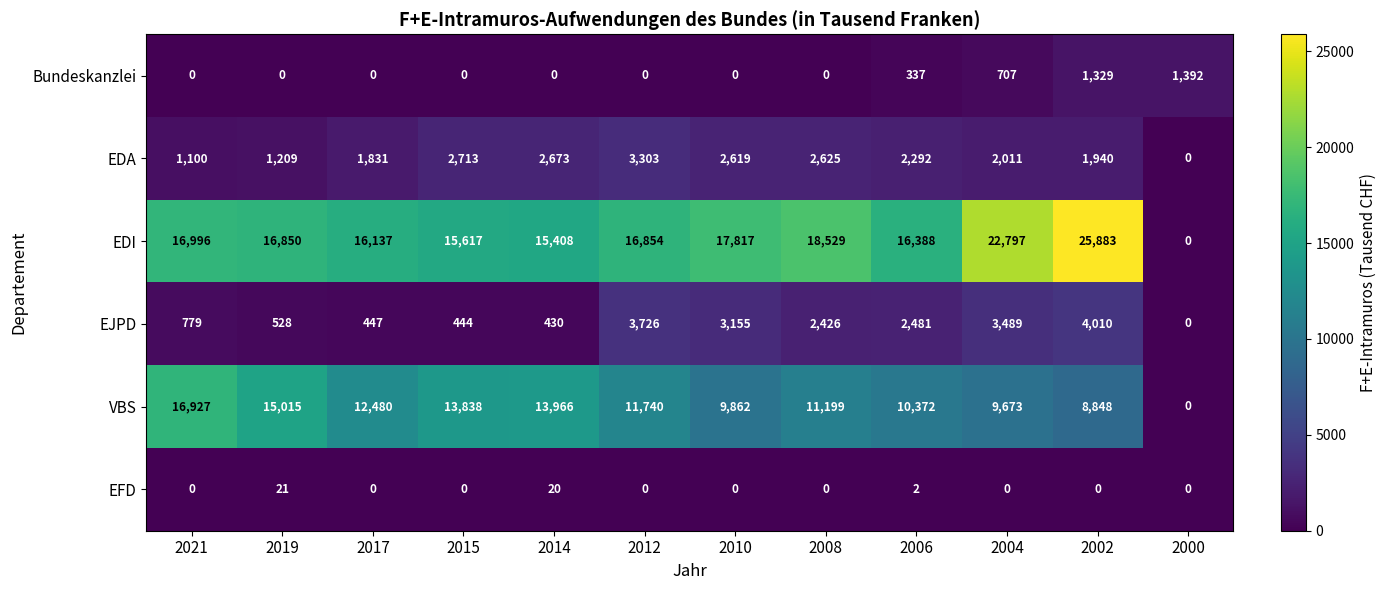

The VBS series shows 5566 at 2008. True or false?

False